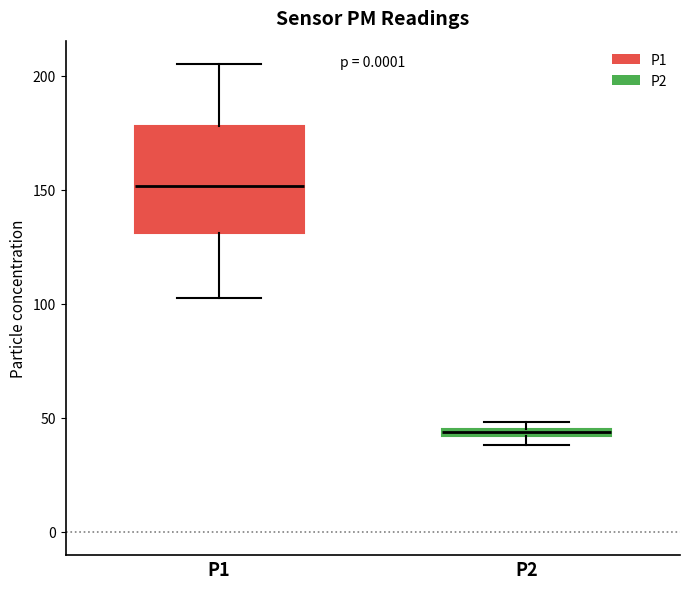

Which box is the tallest, from its lower edge to its upper edge?

P1